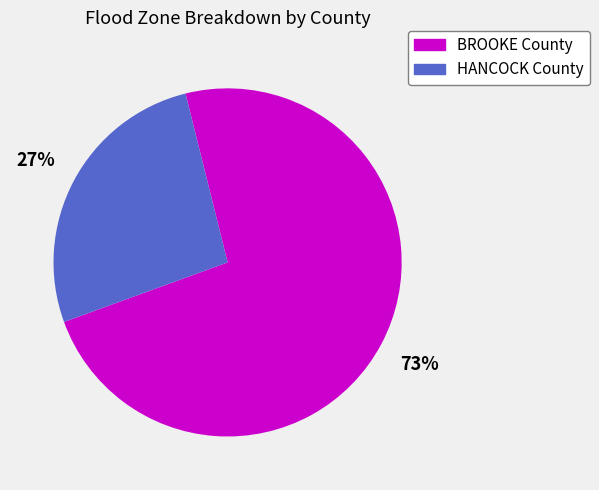

Which category has the biggest portion of the pie?

BROOKE